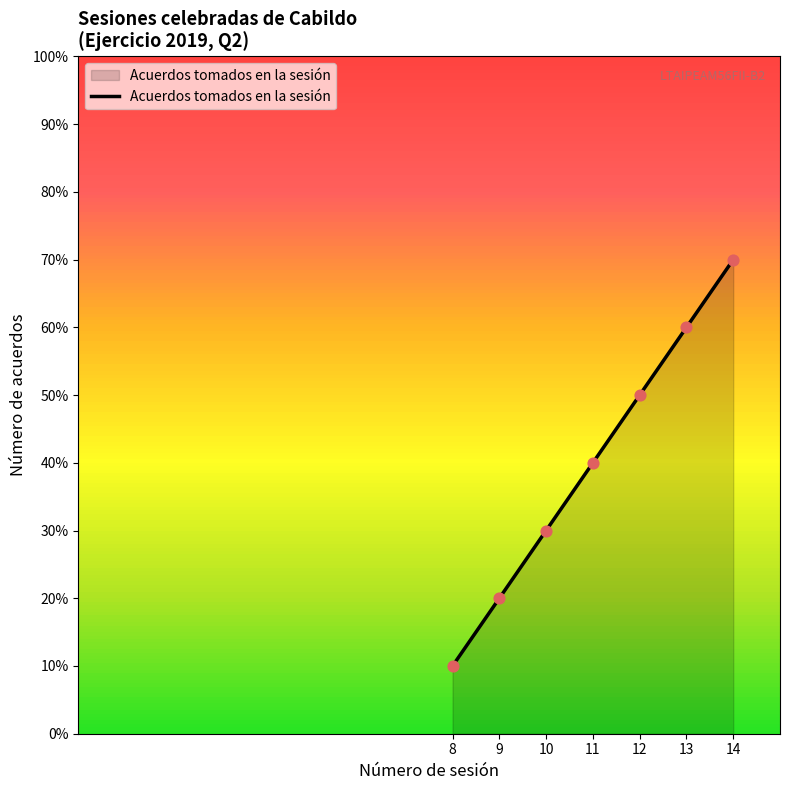

Approximately how many times larger is the value at 14 compared to 11?

1.8